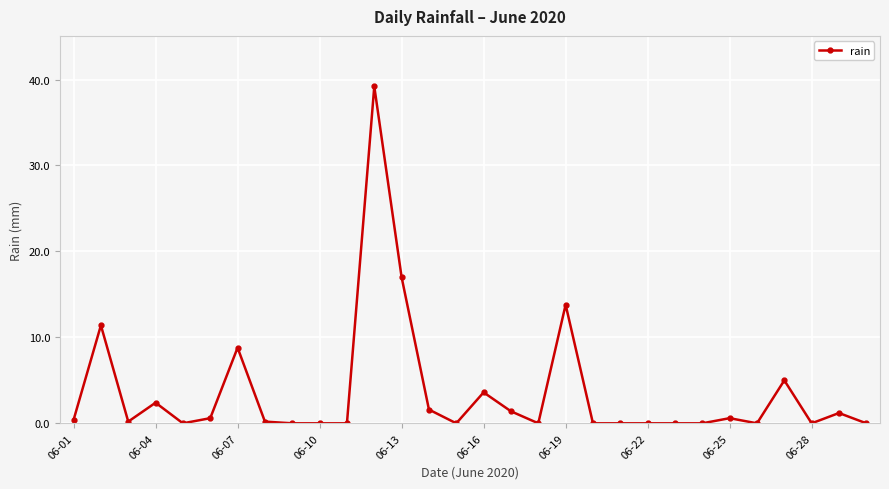

Reading left to right, what are all the values shown in this chart?

0.4	11.4	0.2	2.4	0.0	0.6	8.8	0.2	0.0	0.0	0.0	39.2	17.0	1.6	0.0	3.6	1.4	0.0	13.8	0.0	0.0	0.0	0.0	0.0	0.6	0.0	5.0	0.0	1.2	0.0